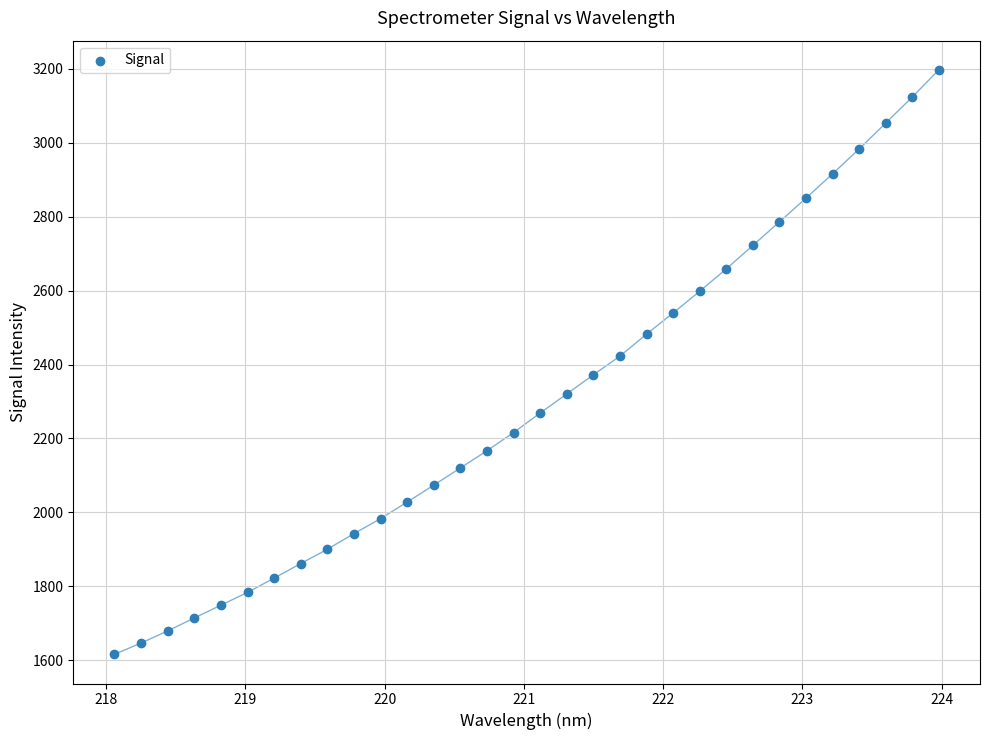

What is the range of X values (max minus min)?

5.9